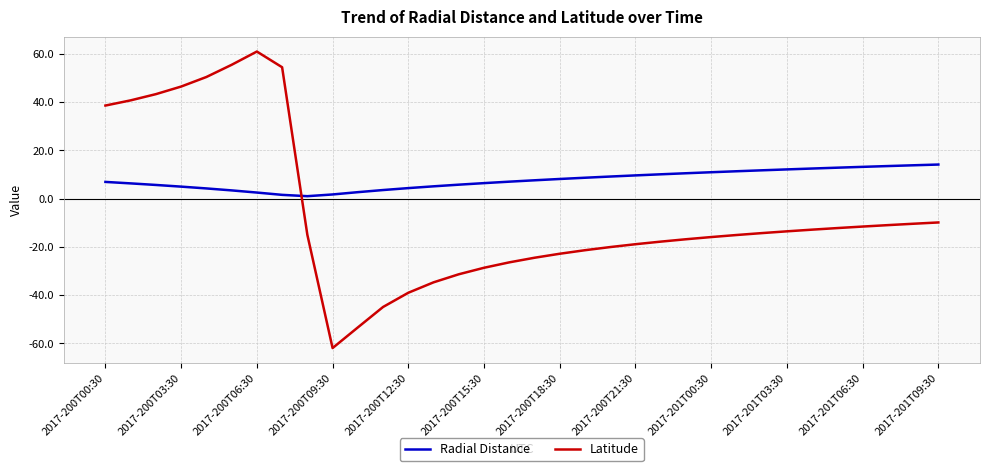

Count the number of data series in this chart.

2